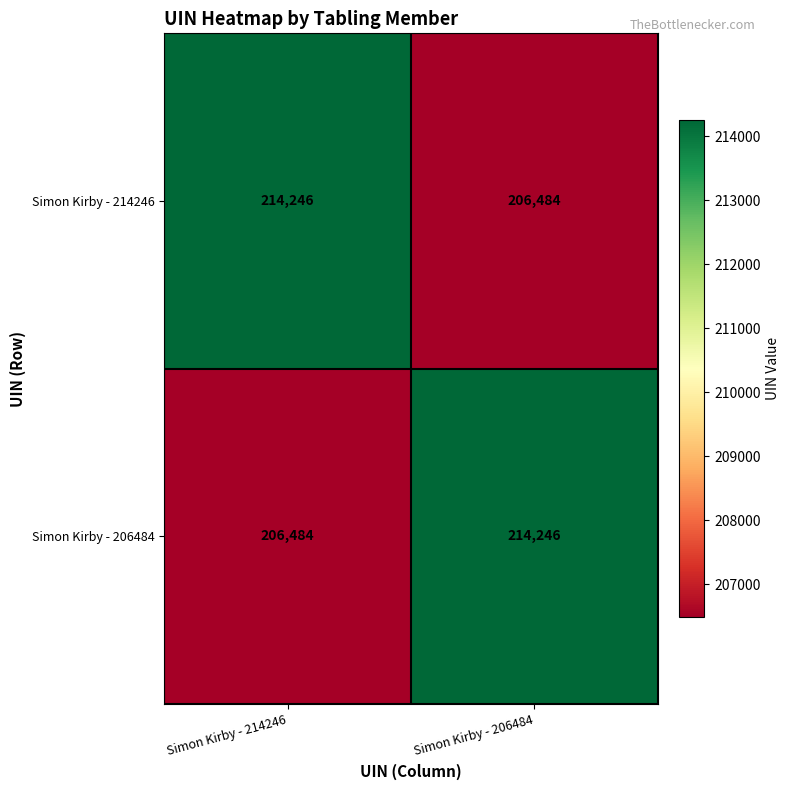

Is it true that Simon Kirby - 214246 equals 318155 at Simon Kirby - 206484?

False